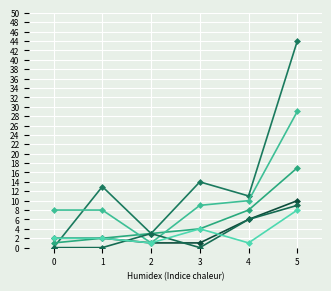

What is the spread (max minus min) of values at 5?

36